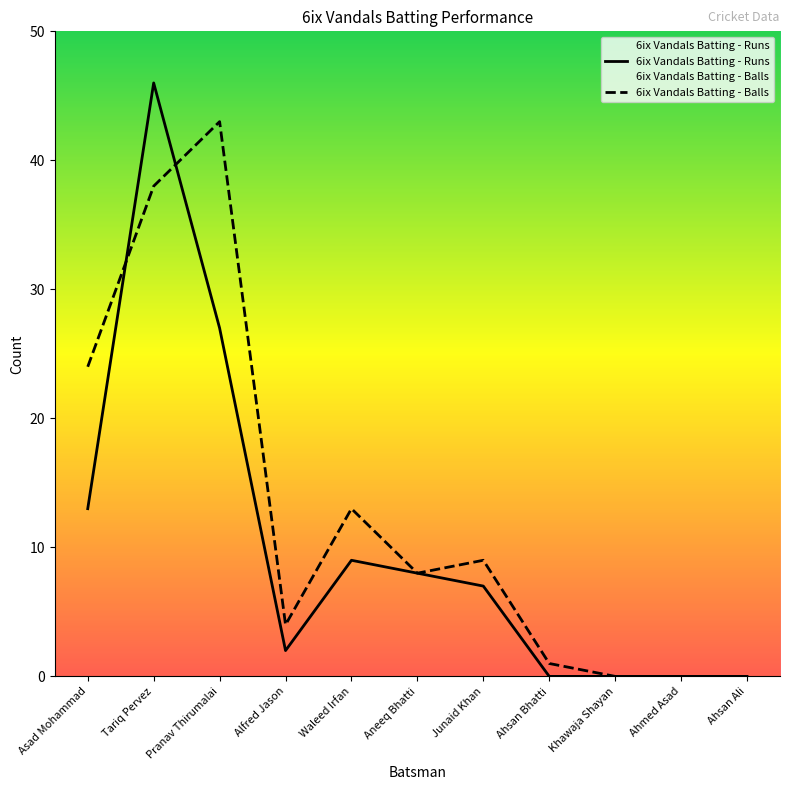

At which label is 6ix Vandals Batting - Runs closest to 23?

Pranav Thirumalai